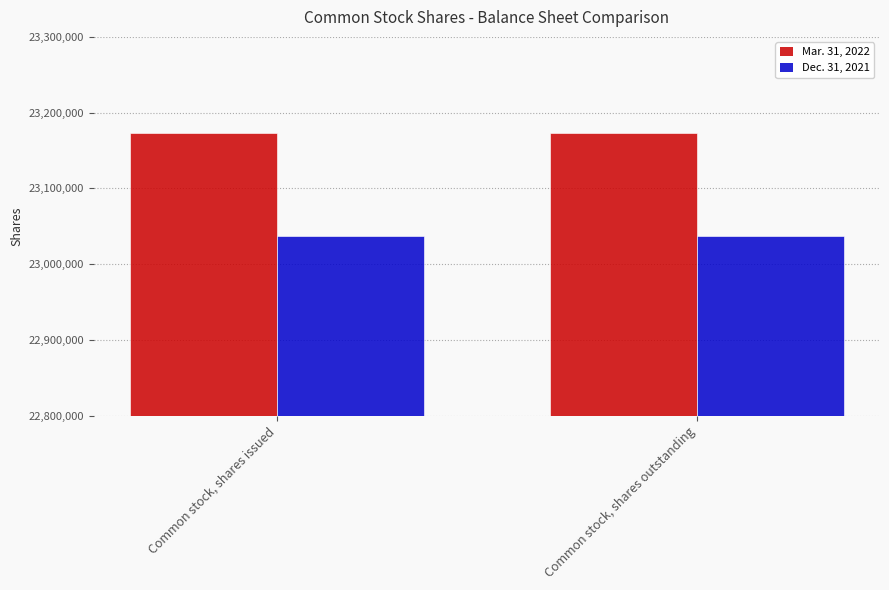

The Dec. 31, 2021 series shows 33218232 at Common stock, shares outstanding. True or false?

False